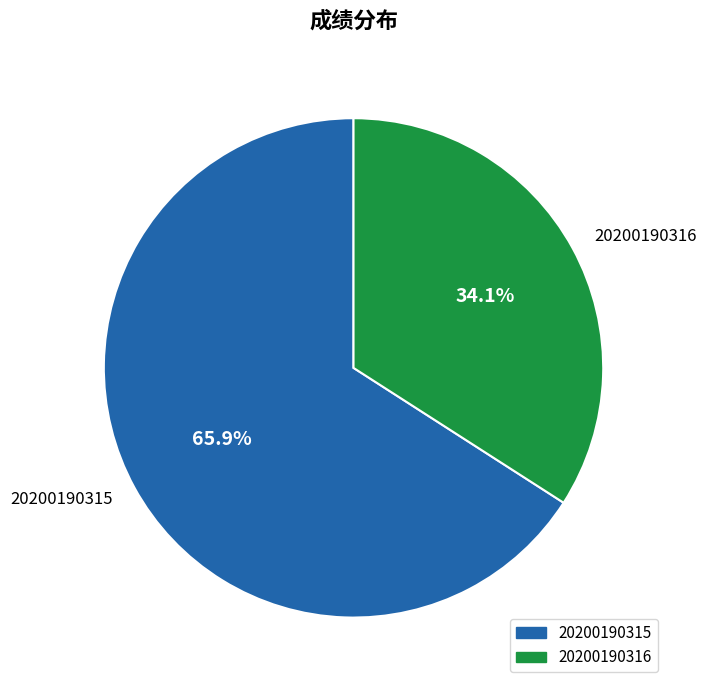

How many segments does this pie chart have?

2